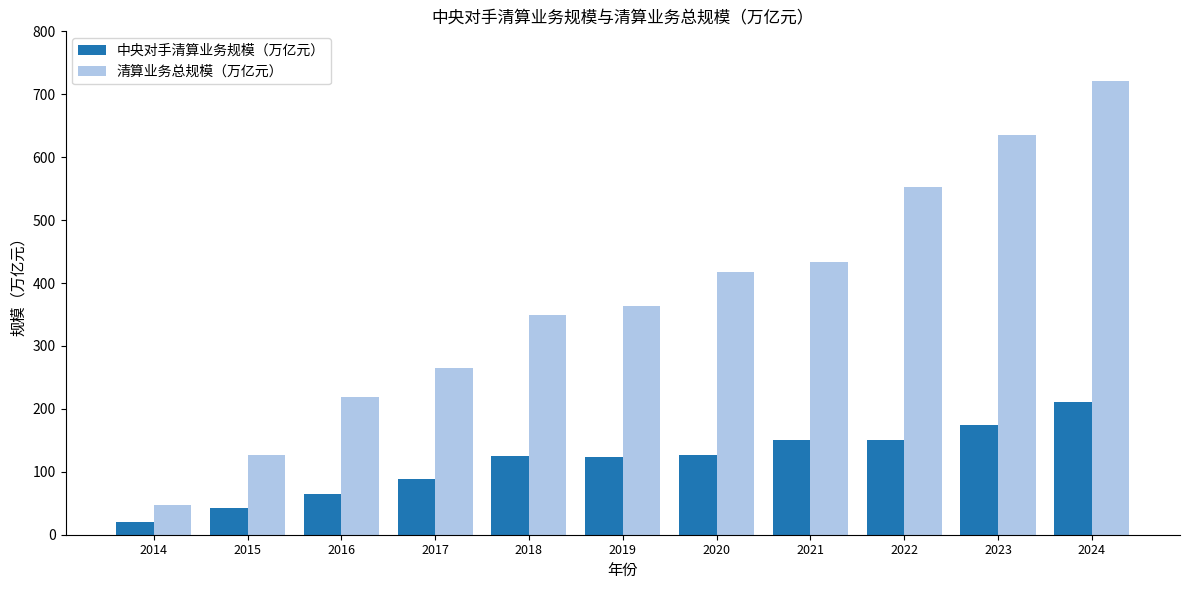

How many data points in 中央对手清算业务规模（万亿元） are above 124?

6